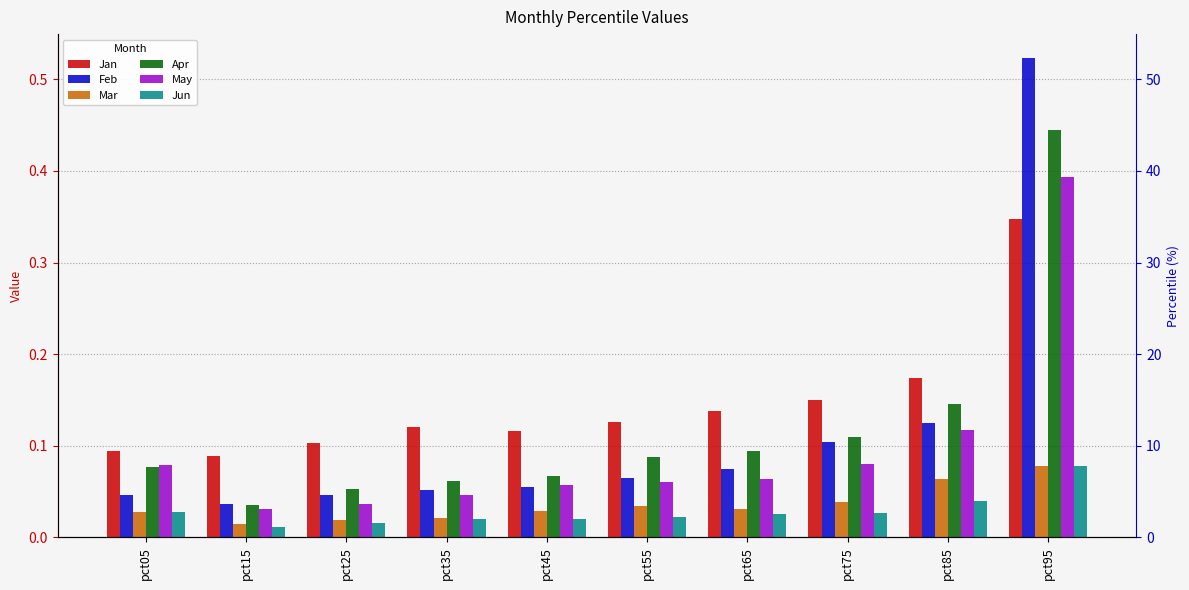

Where is Feb nearest to the value 0?

pct15